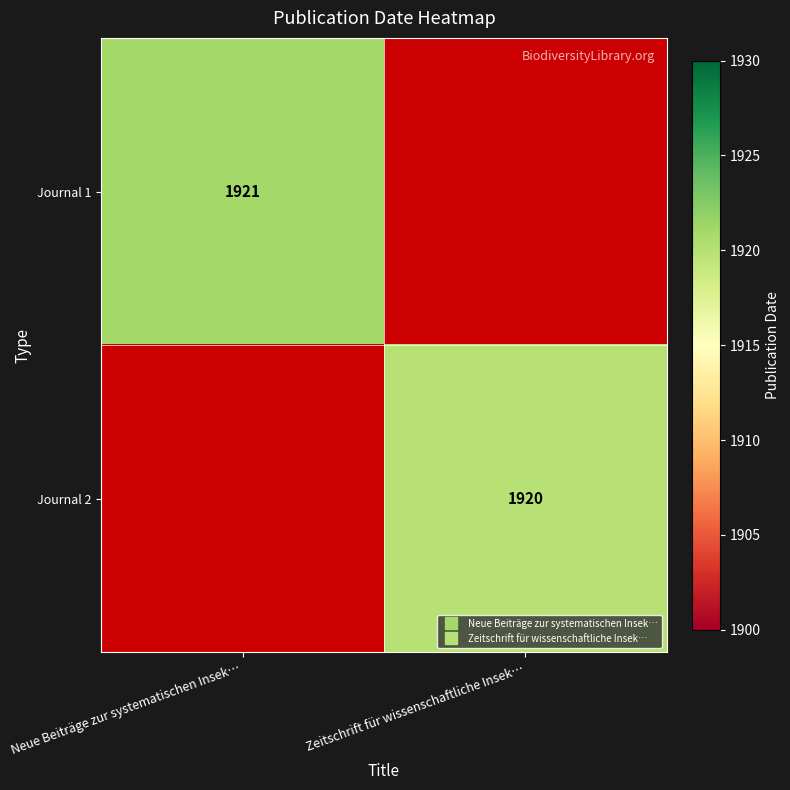

Read the Journal 2 value at Zeitschrift für wissenschaftliche Insek…, to the nearest 100.

1900